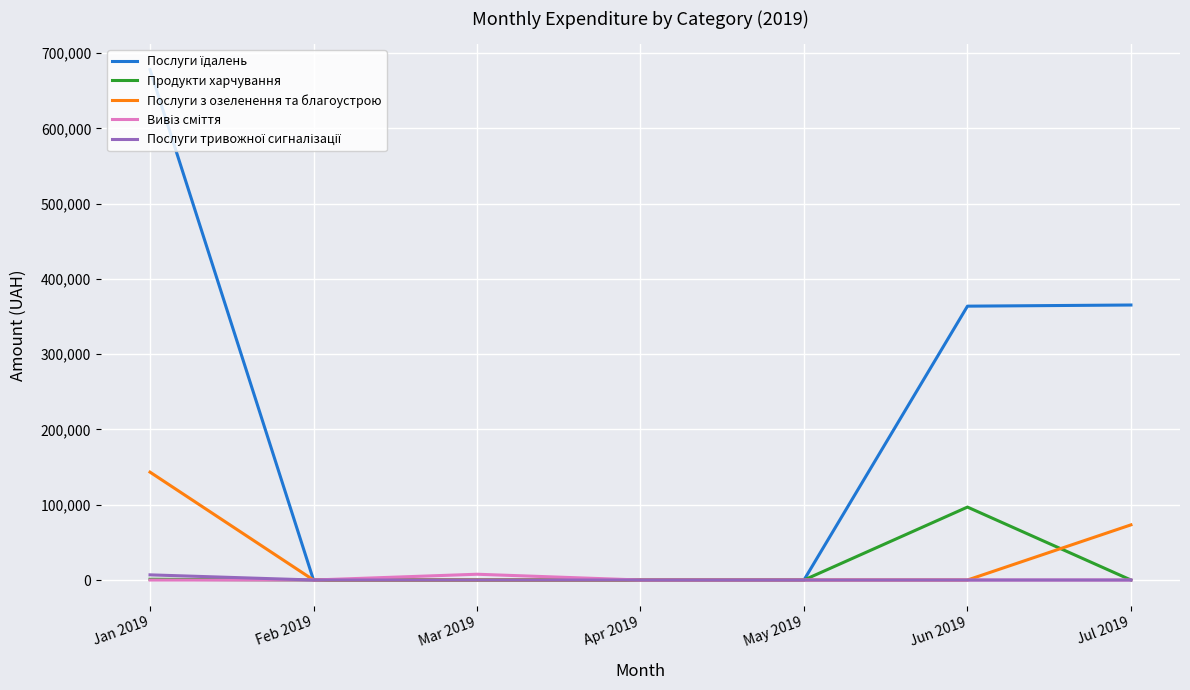

At which category is the sum across all series the highest?

Jan 2019